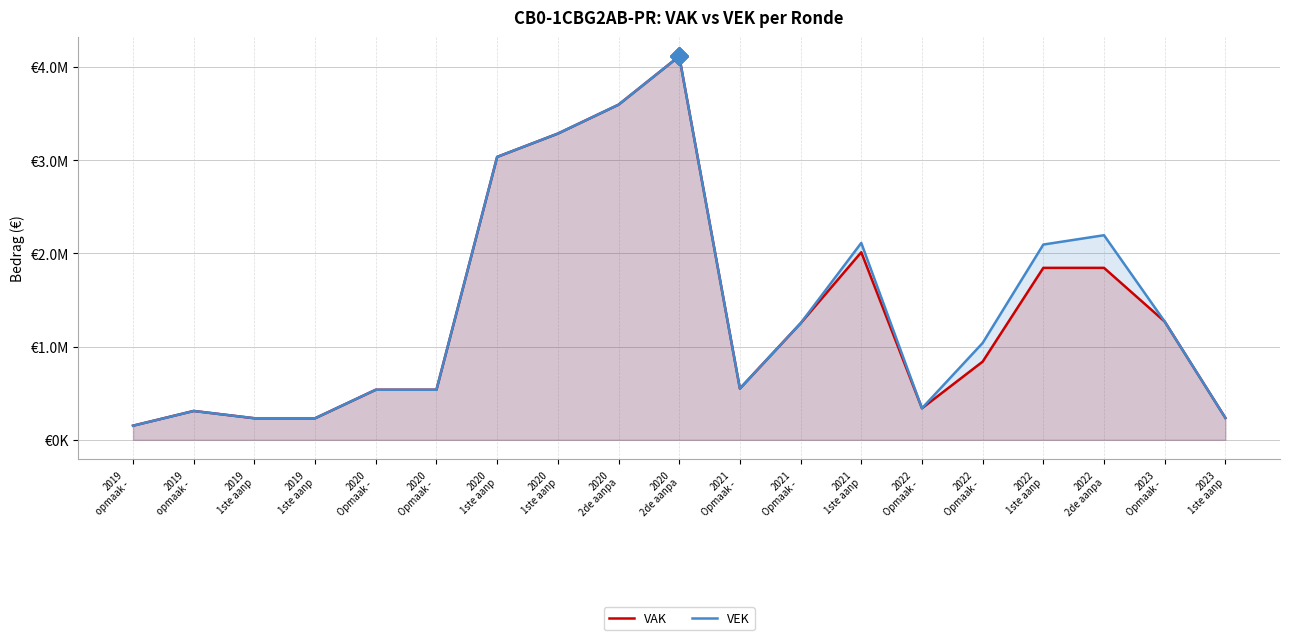

Where do VEK and VAK first cross each other?

2019
opmaak -  and 2019
1ste aanp